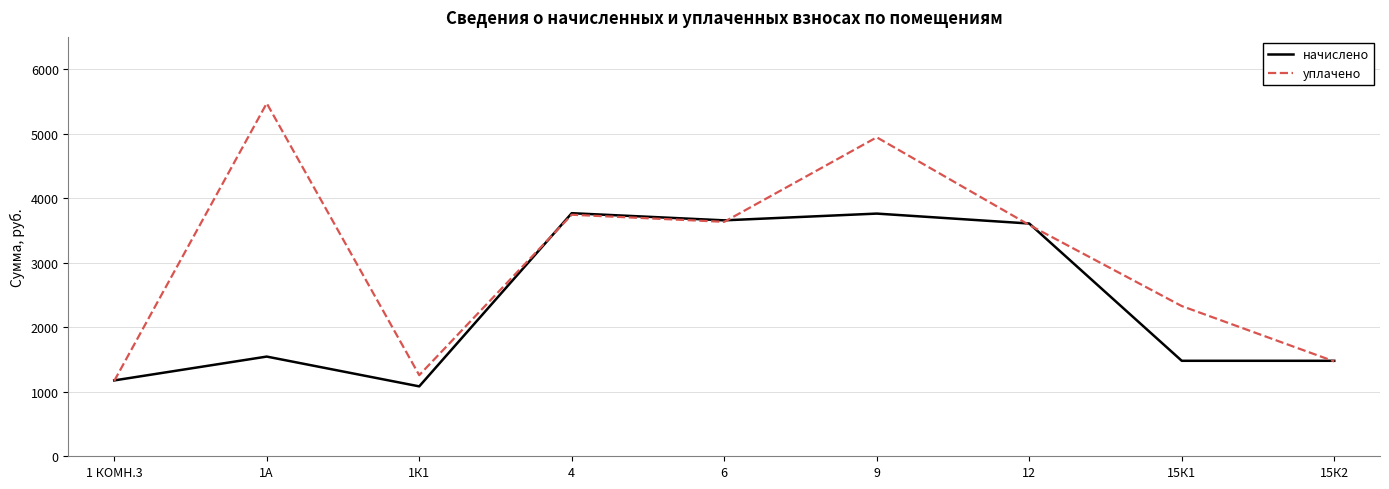

True or false: начислено has more than 0 points higher than both neighbors.

True